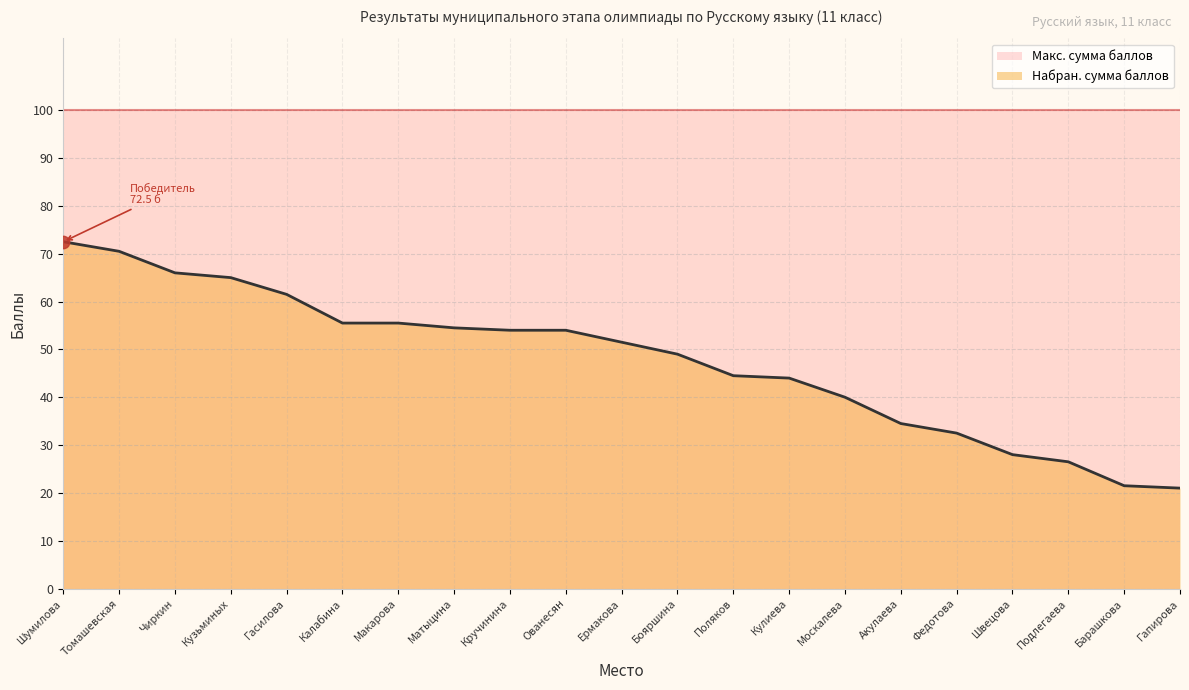

What is the ratio of the value at Федотова to the value at Акулаева?

0.9